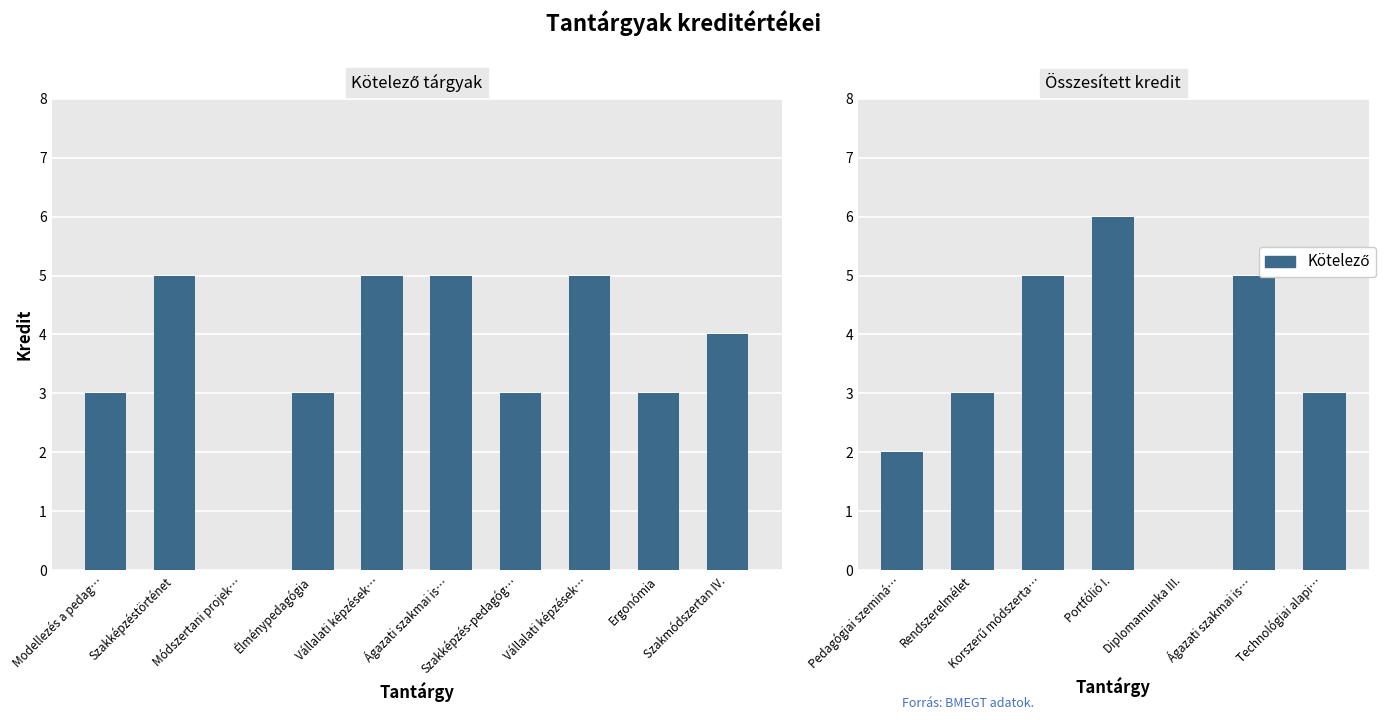

What is the value of the 3rd bar from the left?

5